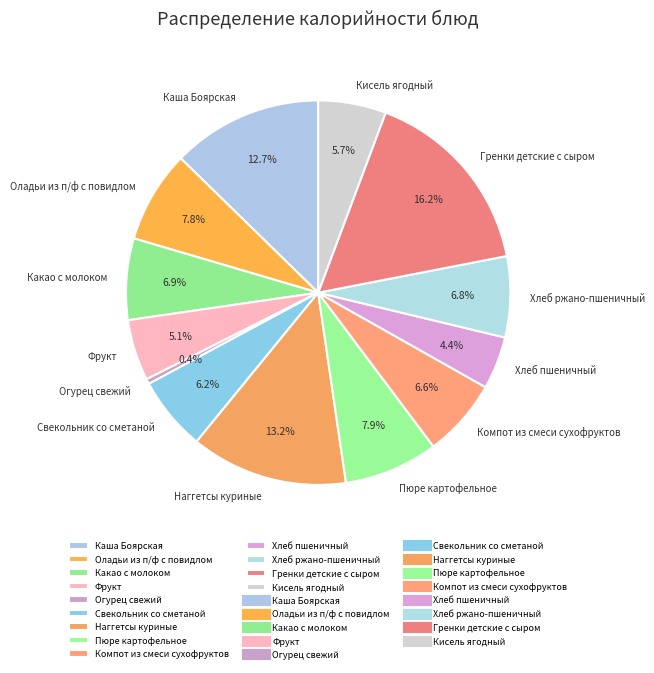

Is the sum of Гренки детские с сыром and Пюре картофельное greater than half?

No